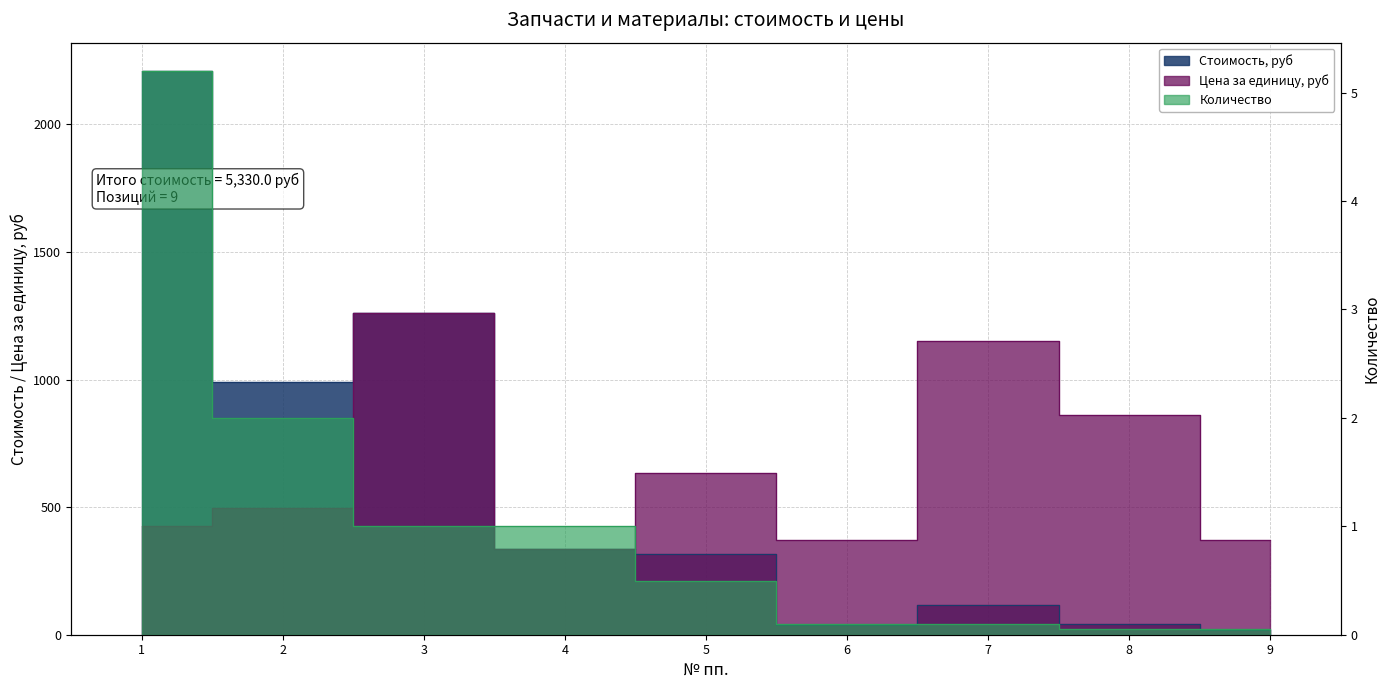

What value does the Количество series have at 3?

1.0